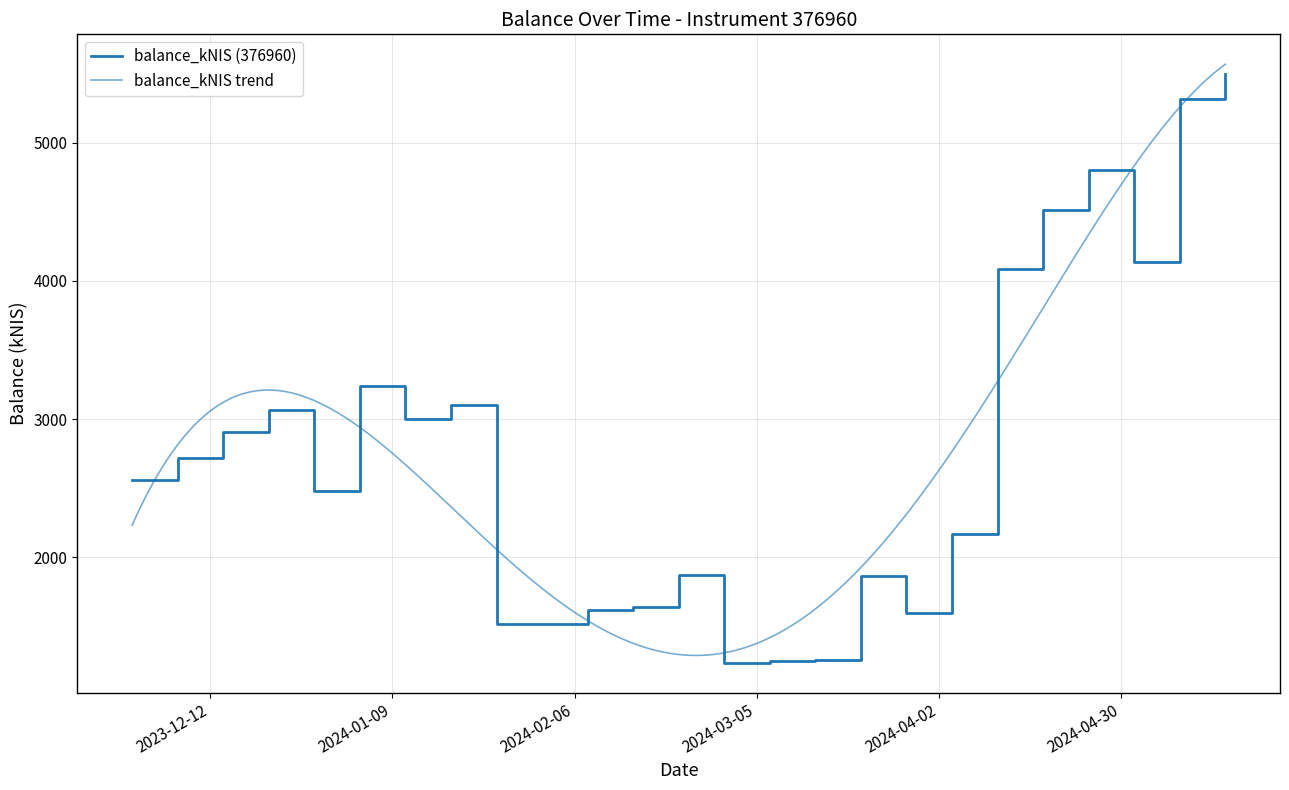

Where is the first local maximum?

2023-12-21